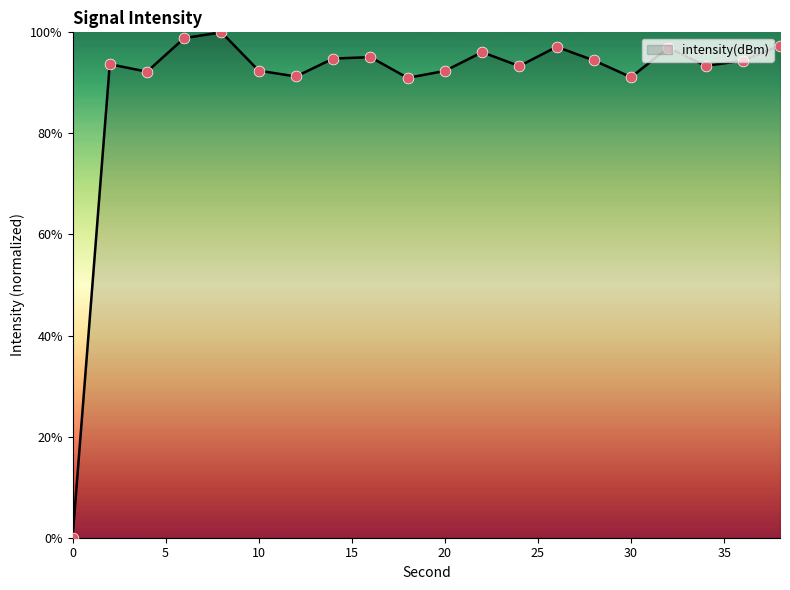

What is the greatest value displayed?

100.0